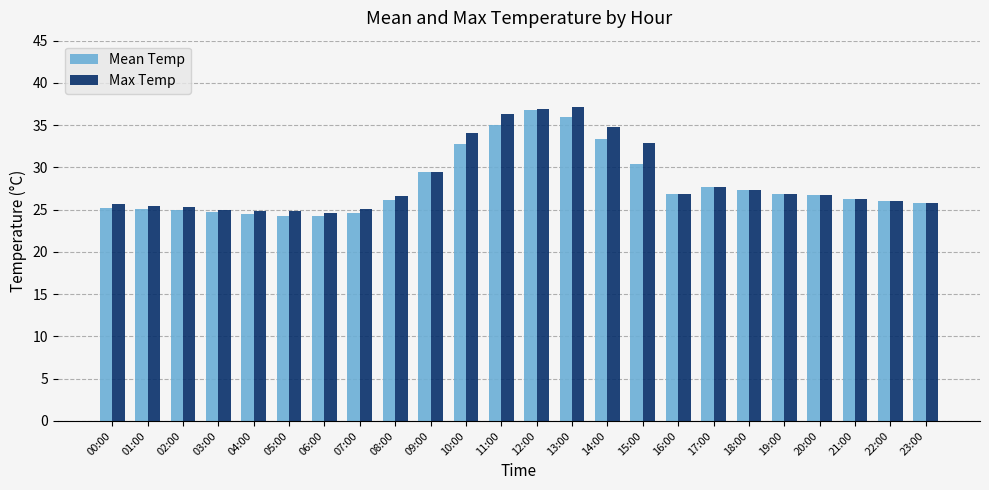

The Max Temp series shows 26.0 at 22:00. True or false?

True